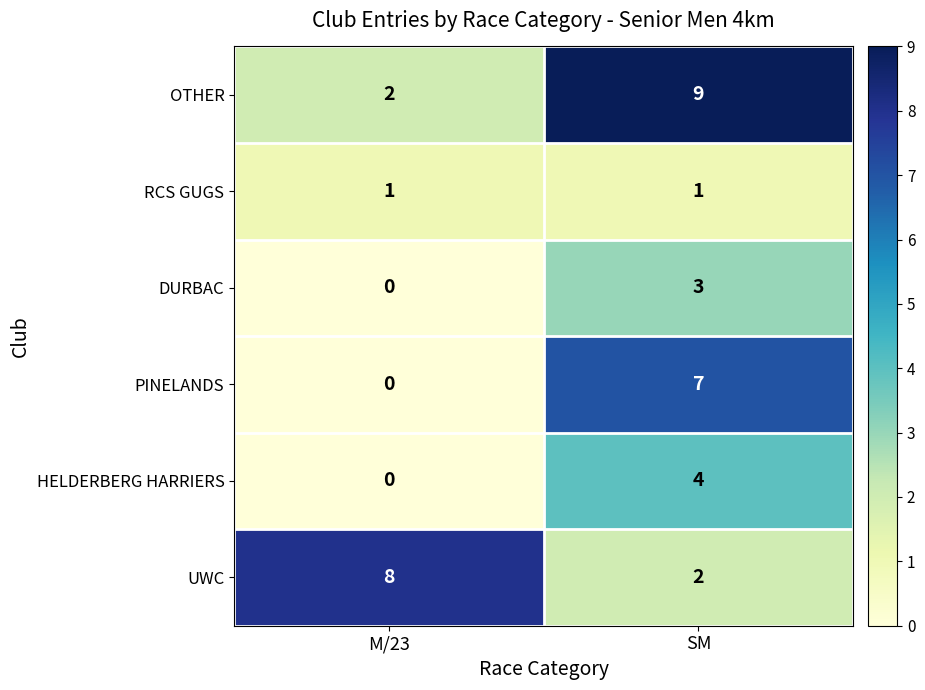

How many series are shown in this chart?

6